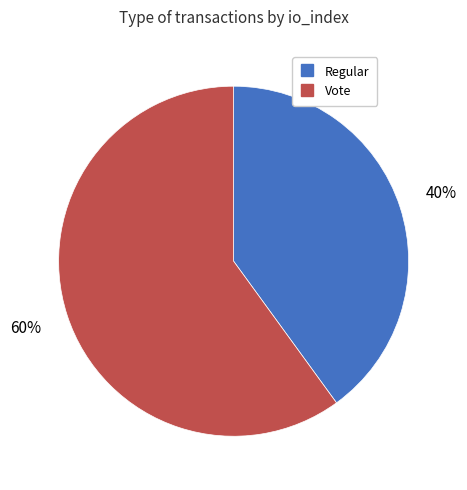

Is there any slice that represents more than half of the pie?

Yes